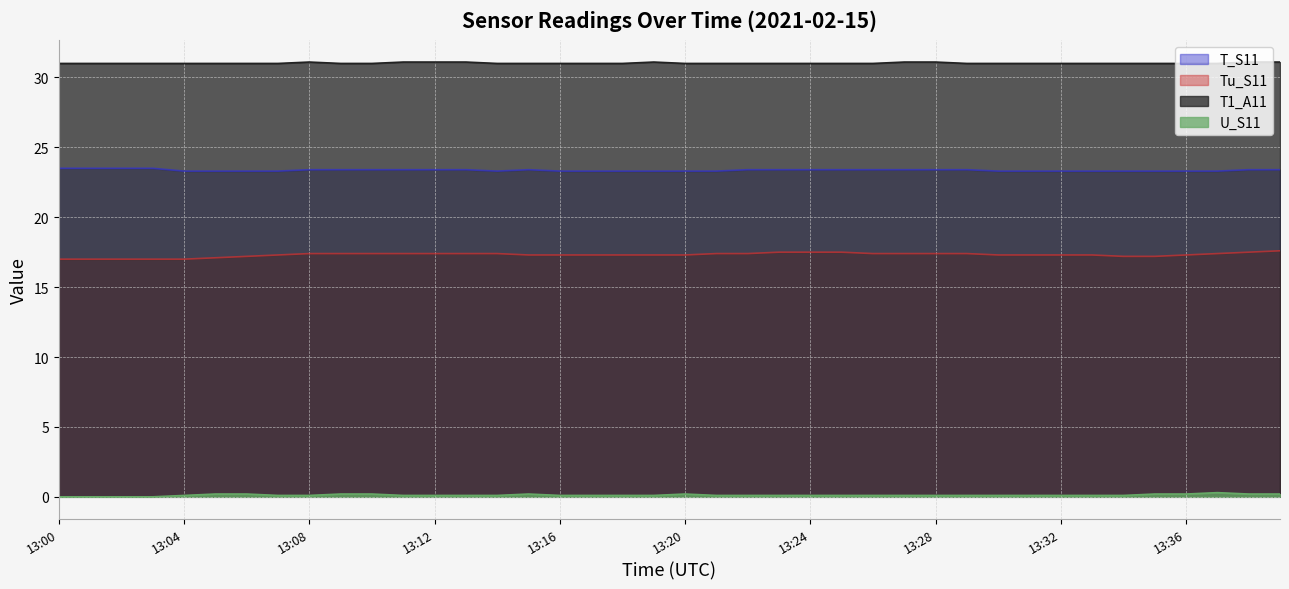

Reading left to right, list all the values displayed in this chart.

T_S11: 13:00=23.5	13:01=23.5	13:02=23.5	13:03=23.5	13:04=23.3	13:05=23.3	13:06=23.3	13:07=23.3	13:08=23.4	13:09=23.4	13:10=23.4	13:11=23.4	13:12=23.4	13:13=23.4	13:14=23.3	13:15=23.4	13:16=23.3	13:17=23.3	13:18=23.3	13:19=23.3	13:20=23.3	13:21=23.3	13:22=23.4	13:23=23.4	13:24=23.4	13:25=23.4	13:26=23.4	13:27=23.4	13:28=23.4	13:29=23.4	13:30=23.3	13:31=23.3	13:32=23.3	13:33=23.3	13:34=23.3	13:35=23.3	13:36=23.3	13:37=23.3	13:38=23.4	13:39=23.4
Tu_S11: 13:00=17.0	13:01=17.0	13:02=17.0	13:03=17.0	13:04=17.0	13:05=17.1	13:06=17.2	13:07=17.3	13:08=17.4	13:09=17.4	13:10=17.4	13:11=17.4	13:12=17.4	13:13=17.4	13:14=17.4	13:15=17.3	13:16=17.3	13:17=17.3	13:18=17.3	13:19=17.3	13:20=17.3	13:21=17.4	13:22=17.4	13:23=17.5	13:24=17.5	13:25=17.5	13:26=17.4	13:27=17.4	13:28=17.4	13:29=17.4	13:30=17.3	13:31=17.3	13:32=17.3	13:33=17.3	13:34=17.2	13:35=17.2	13:36=17.3	13:37=17.4	13:38=17.5	13:39=17.6
T1_A11: 13:00=31.0	13:01=31.0	13:02=31.0	13:03=31.0	13:04=31.0	13:05=31.0	13:06=31.0	13:07=31.0	13:08=31.1	13:09=31.0	13:10=31.0	13:11=31.1	13:12=31.1	13:13=31.1	13:14=31.0	13:15=31.0	13:16=31.0	13:17=31.0	13:18=31.0	13:19=31.1	13:20=31.0	13:21=31.0	13:22=31.0	13:23=31.0	13:24=31.0	13:25=31.0	13:26=31.0	13:27=31.1	13:28=31.1	13:29=31.0	13:30=31.0	13:31=31.0	13:32=31.0	13:33=31.0	13:34=31.0	13:35=31.0	13:36=31.0	13:37=31.0	13:38=31.1	13:39=31.1
U_S11: 13:00=0.0	13:01=0.0	13:02=0.0	13:03=0.0	13:04=0.1	13:05=0.2	13:06=0.2	13:07=0.1	13:08=0.1	13:09=0.2	13:10=0.2	13:11=0.1	13:12=0.1	13:13=0.1	13:14=0.1	13:15=0.2	13:16=0.1	13:17=0.1	13:18=0.1	13:19=0.1	13:20=0.2	13:21=0.1	13:22=0.1	13:23=0.1	13:24=0.1	13:25=0.1	13:26=0.1	13:27=0.1	13:28=0.1	13:29=0.1	13:30=0.1	13:31=0.1	13:32=0.1	13:33=0.1	13:34=0.1	13:35=0.2	13:36=0.2	13:37=0.3	13:38=0.2	13:39=0.2